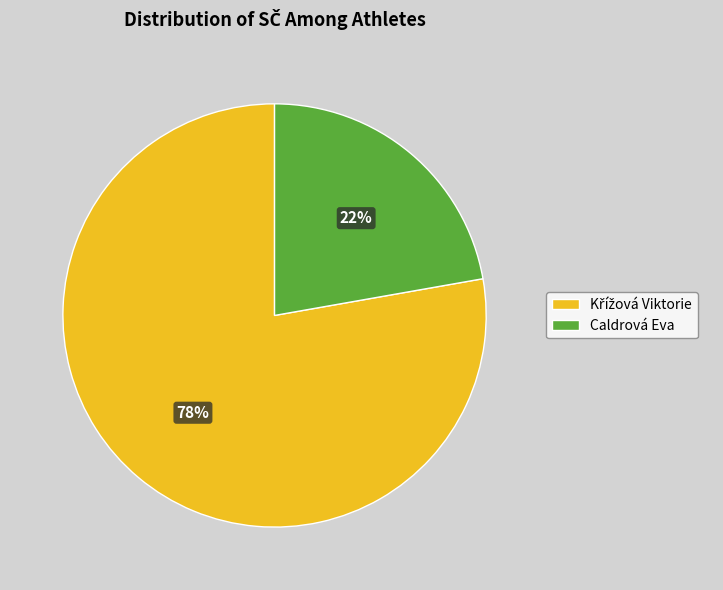

Does any single category account for the majority?

Yes